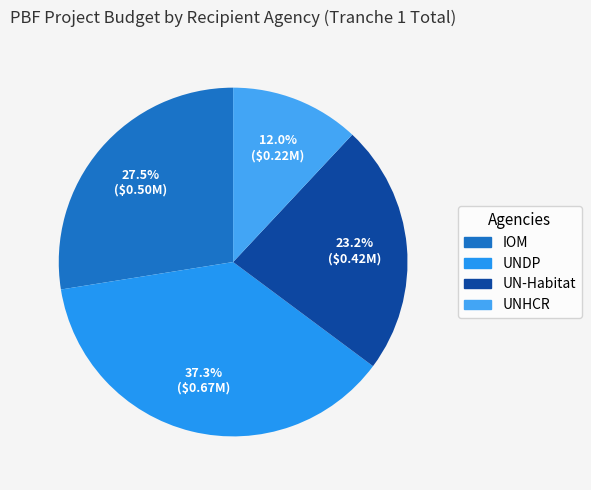

Is there any slice that represents more than half of the pie?

No